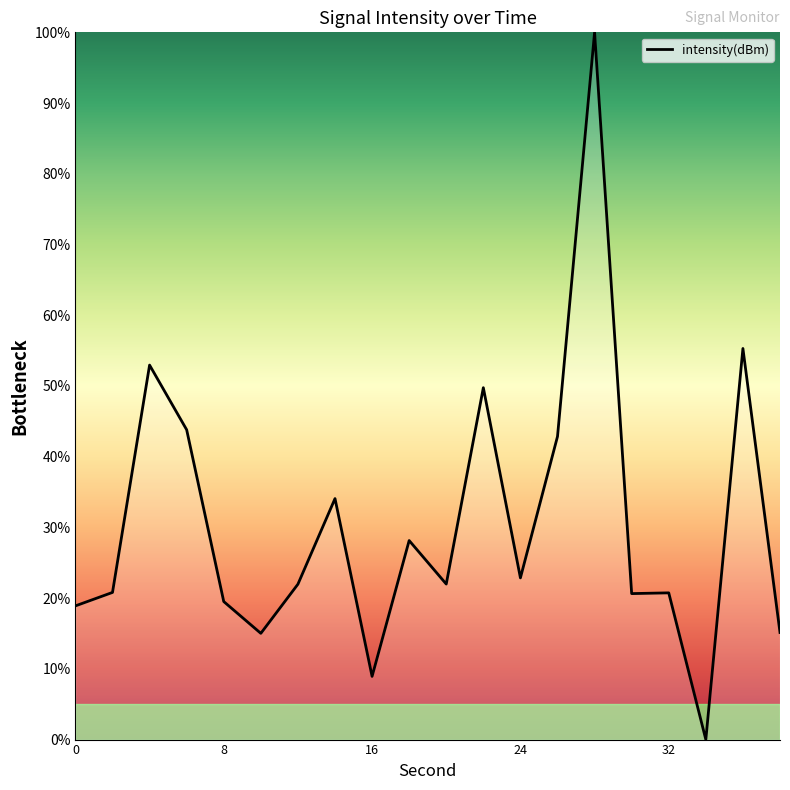

What is the difference between the maximum and minimum values?

100.0